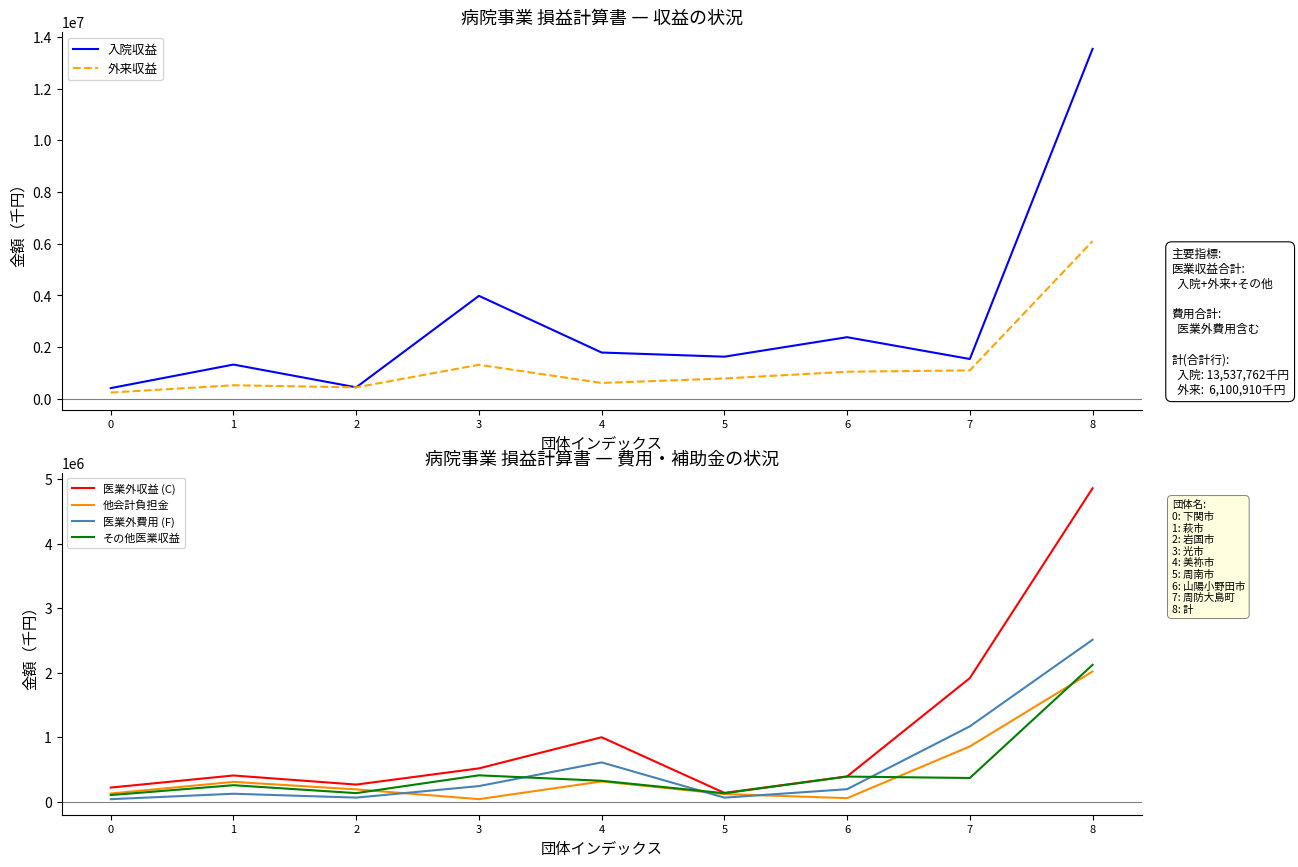

Which category has the highest value across all series?

8